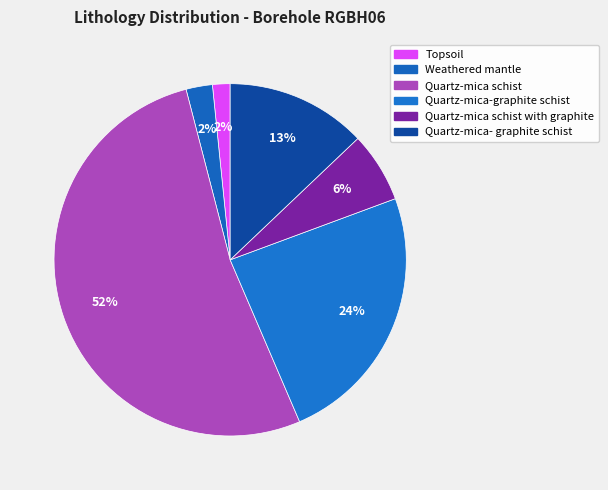

To the nearest percent, what is the average slice percentage?

17%